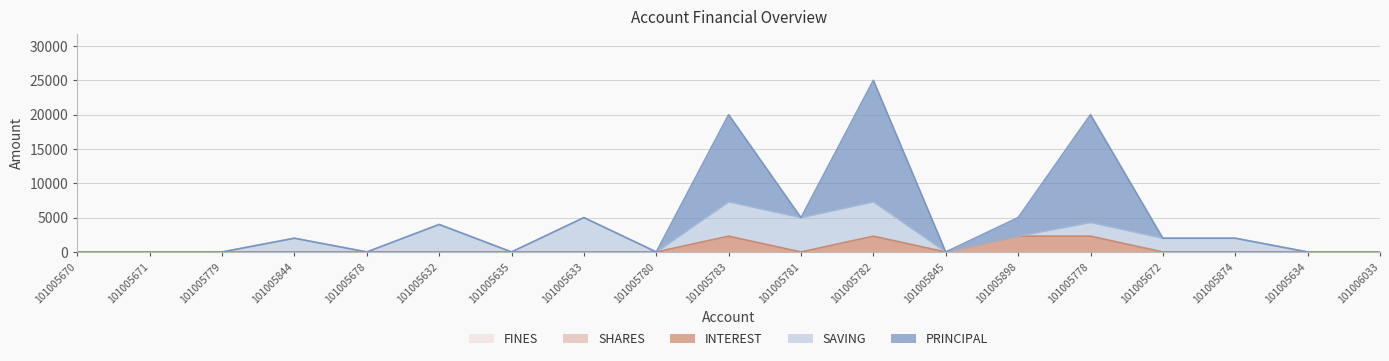

Is it true that SHARES equals 0 at 101005678?

True